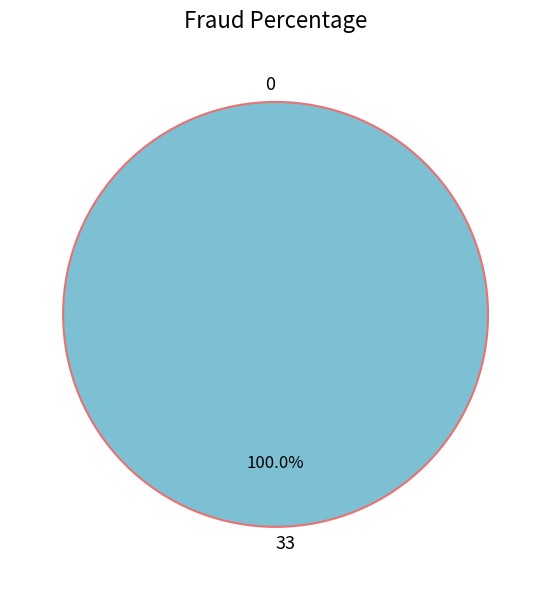

Count the number of slices in the pie.

2